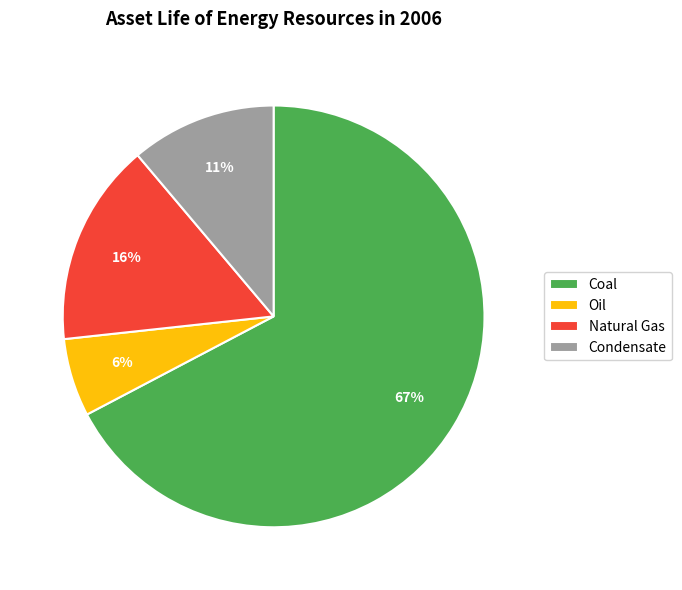

Rank the categories by value from highest to lowest.

Coal, Natural Gas, Condensate, Oil